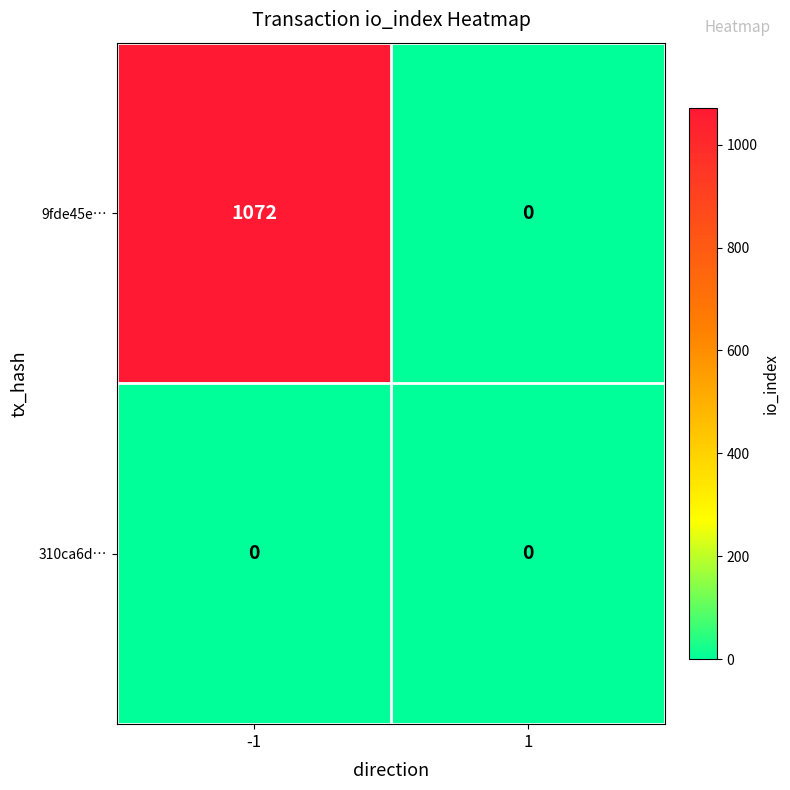

Which series changed the most between -1 and 1?

9fde45e…